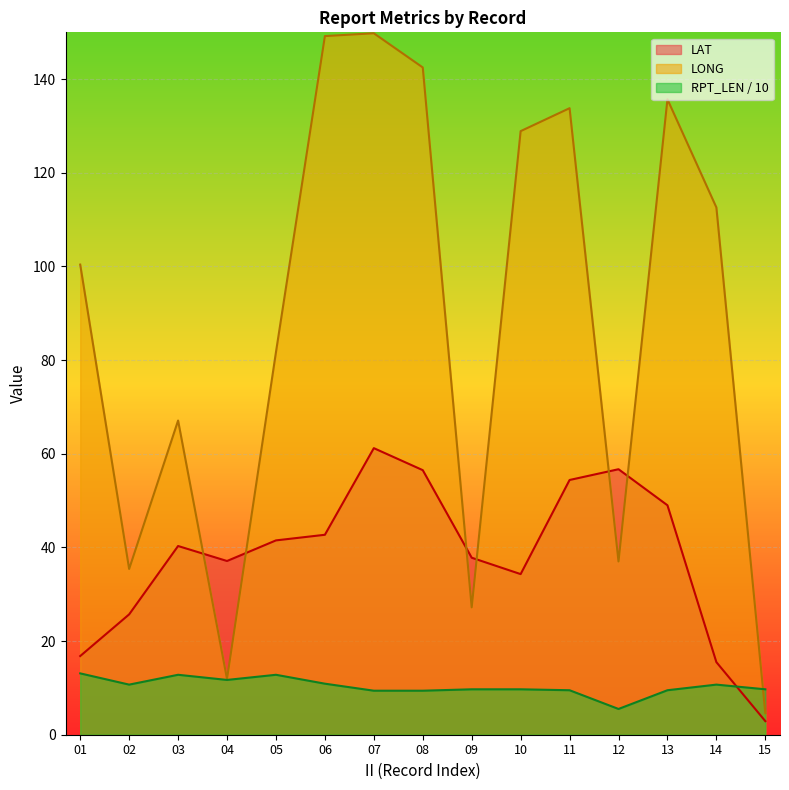

Read the LAT value at 06.

42.7